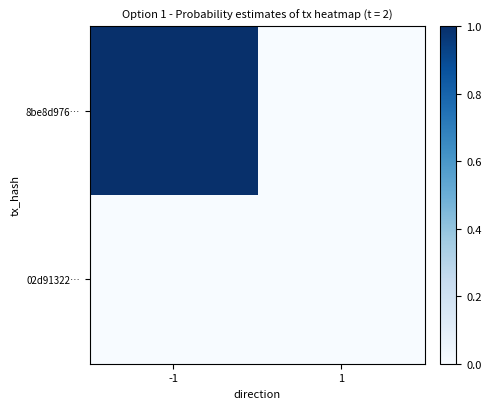

At which category does the chart reach its minimum across all series?

1